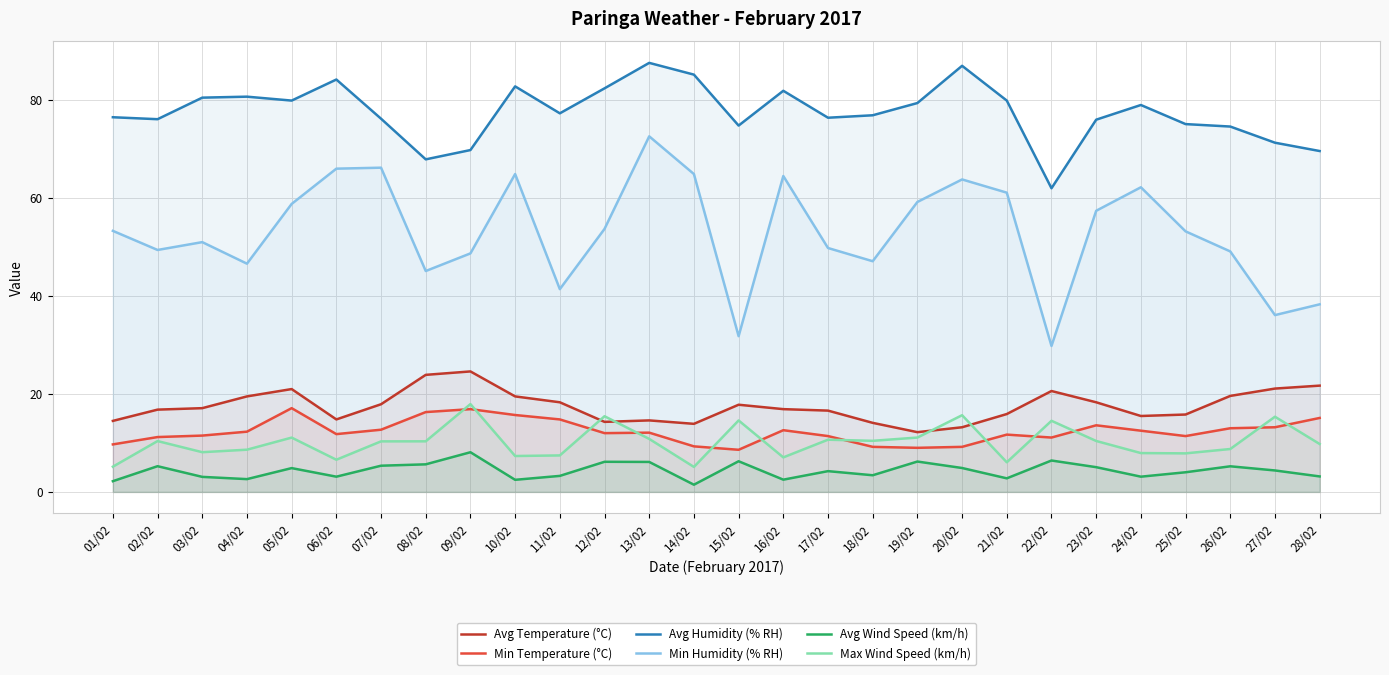

How many lines are shown in the chart?

6